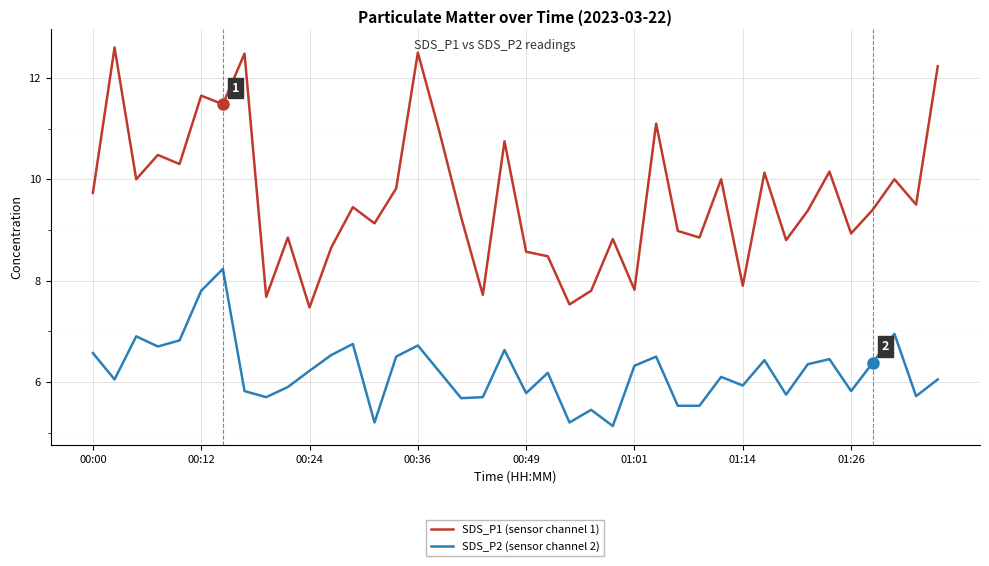

How many interior local valleys does the SDS_P1 (sensor channel 1) series have?

14